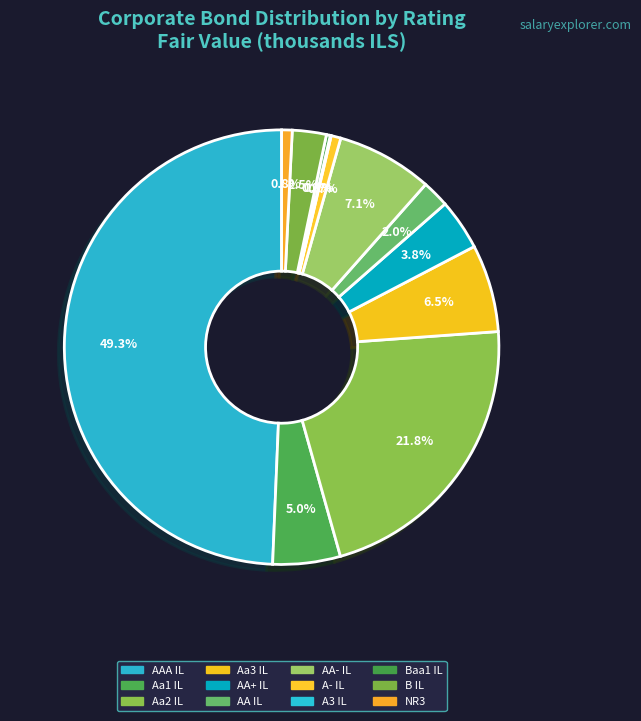

What is the ratio of the value at AAA IL to the value at B IL?

19.5